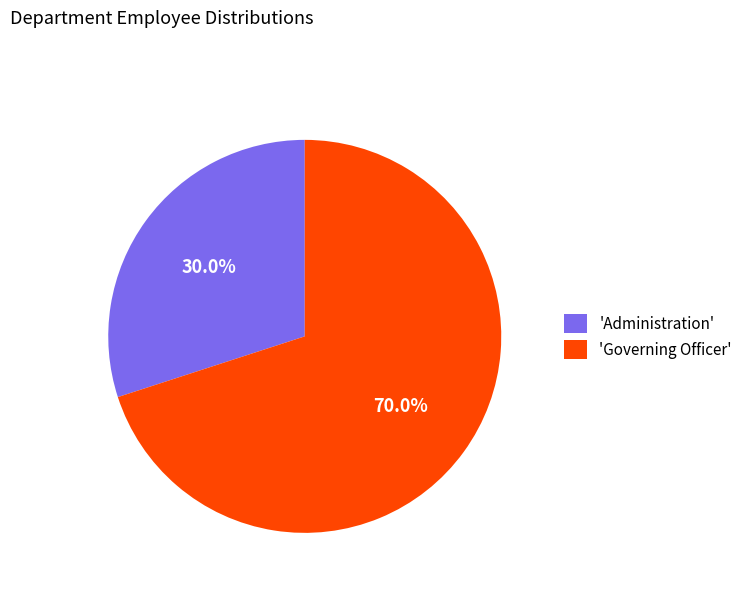

Which category has the smallest portion of the pie?

'Administration'